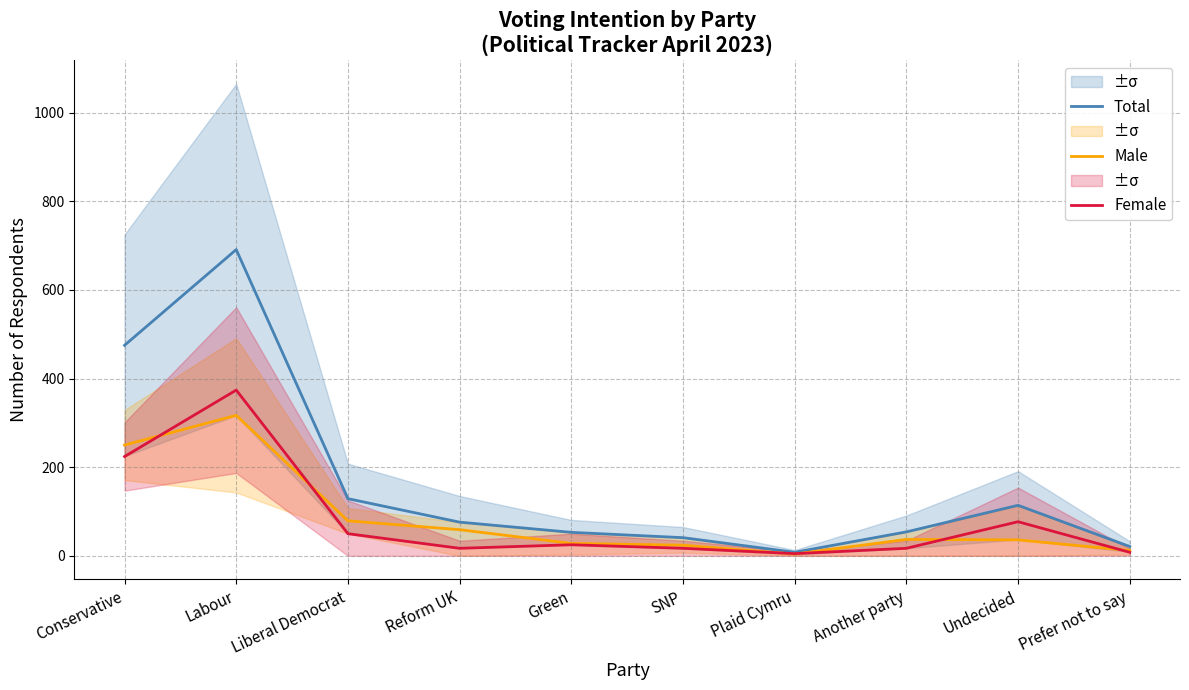

True or false: Male and Total cross at least once.

False